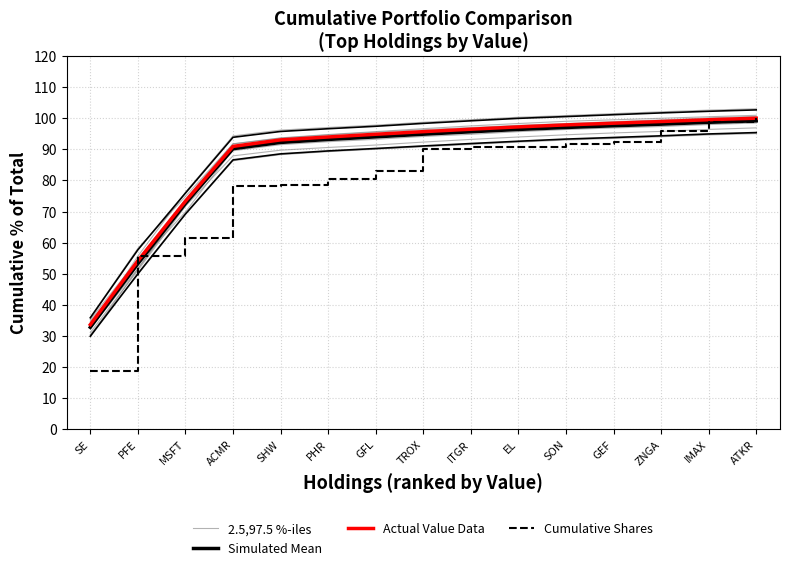

Where does the 2.5,97.5 %-iles series first go above 98?

TROX